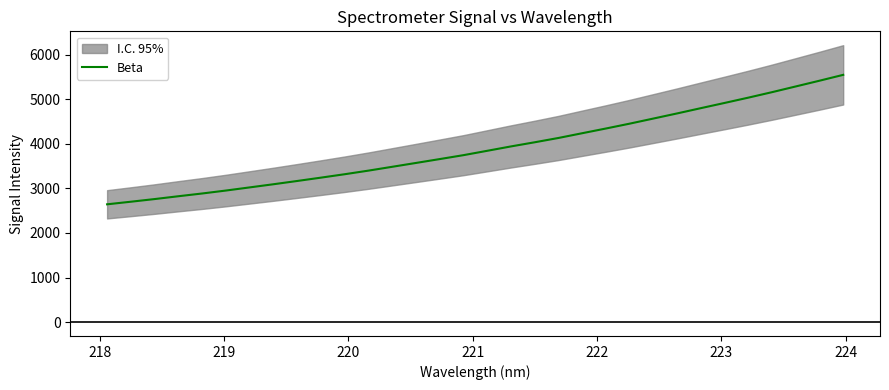

What is the minimum value for Beta?

2642.6